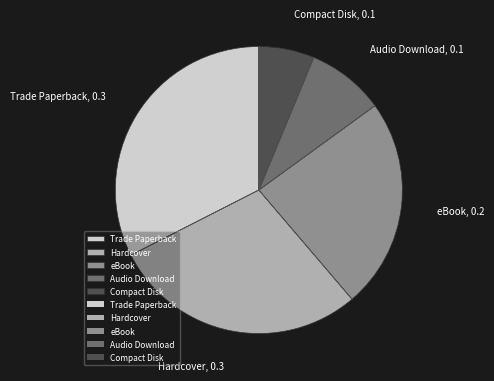

True or false: Hardcover accounts for 22% of the total.

False